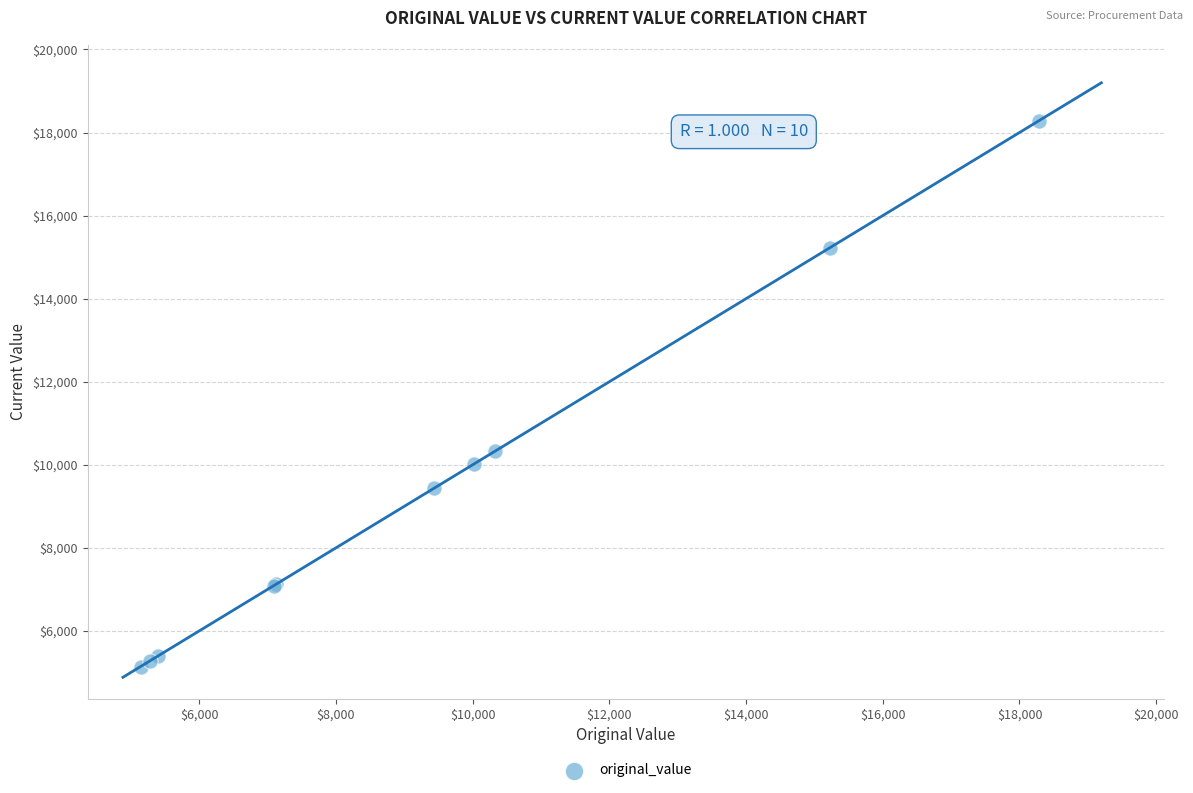

What Y value in the scatter plot is closest to 11712?

10320.9